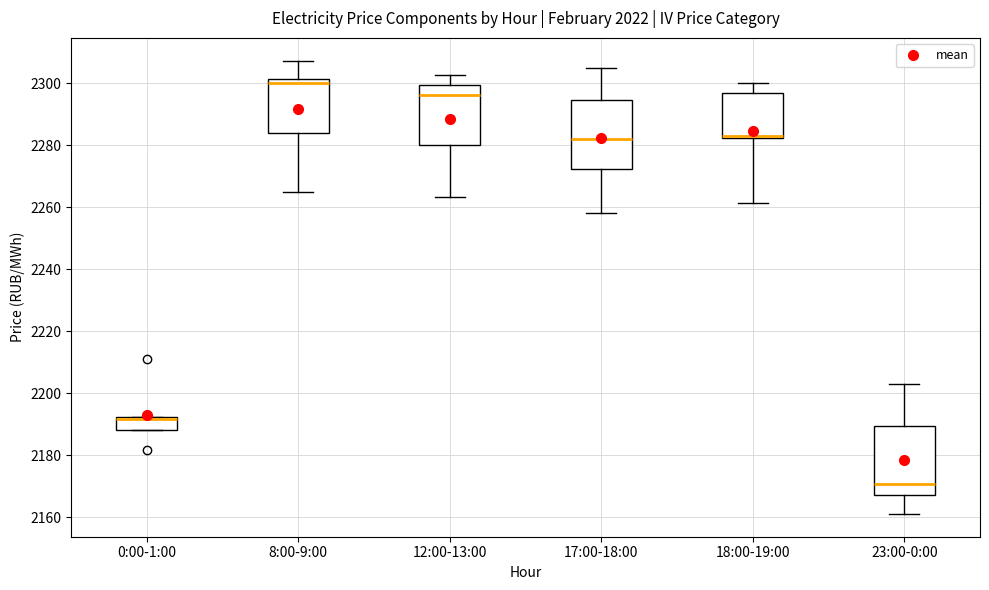

Where is the upper edge of the box for 12:00-13:00 on the y-axis? The values are not printed on the chart, so give them approximately, as read against the axis.

2300